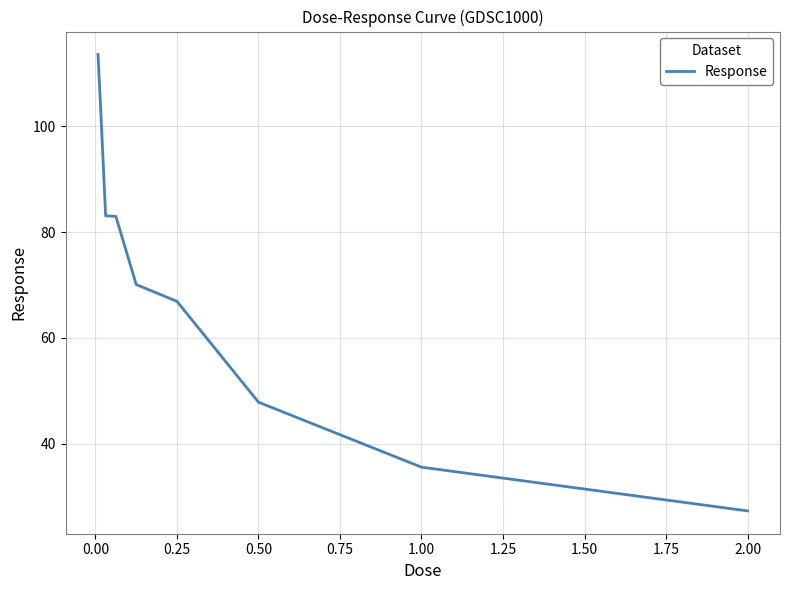

What is the sum of all values?

631.0